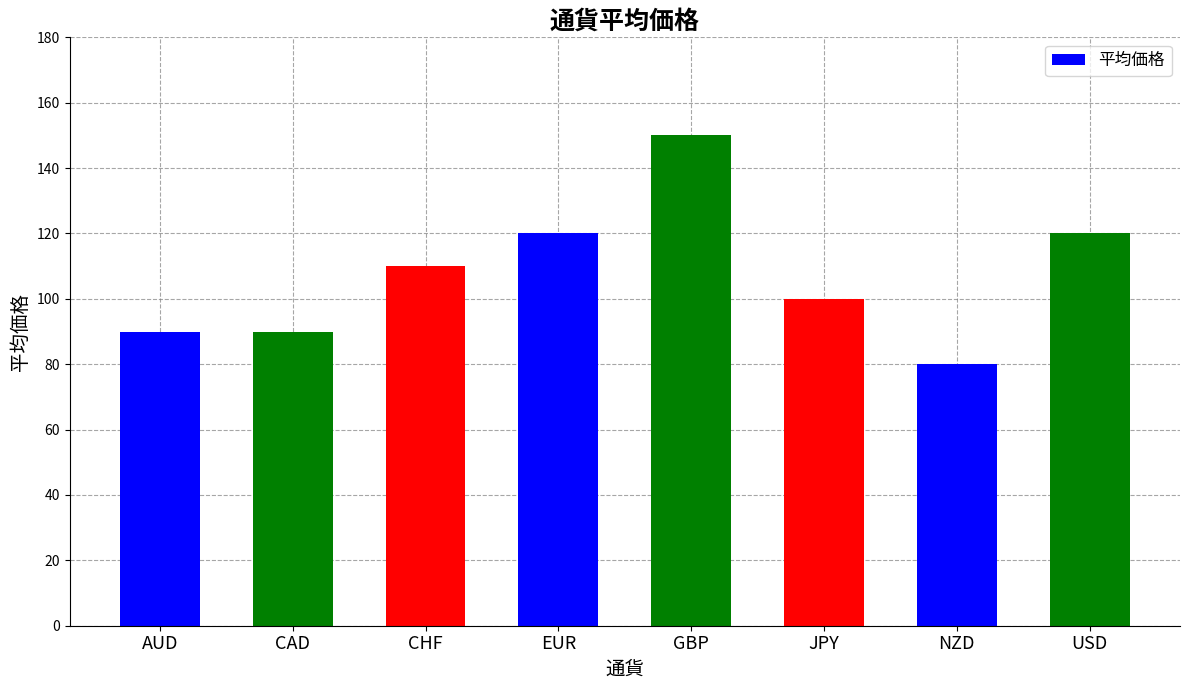

Reading left to right, transcribe all the data shown in this chart.

AUD=90	CAD=90	CHF=110	EUR=120	GBP=150	JPY=100	NZD=80	USD=120